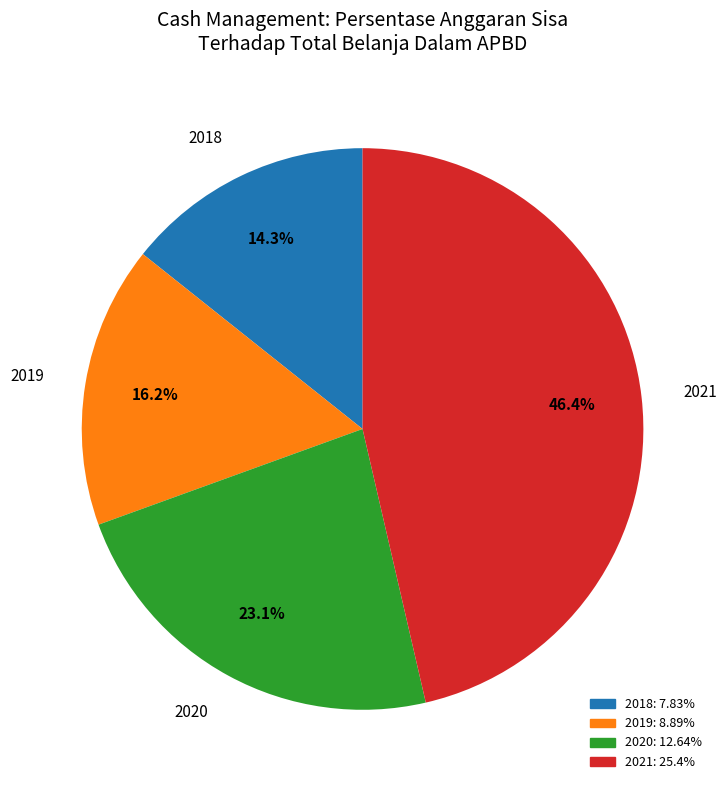

Does 2019 represent more than half of the total?

No